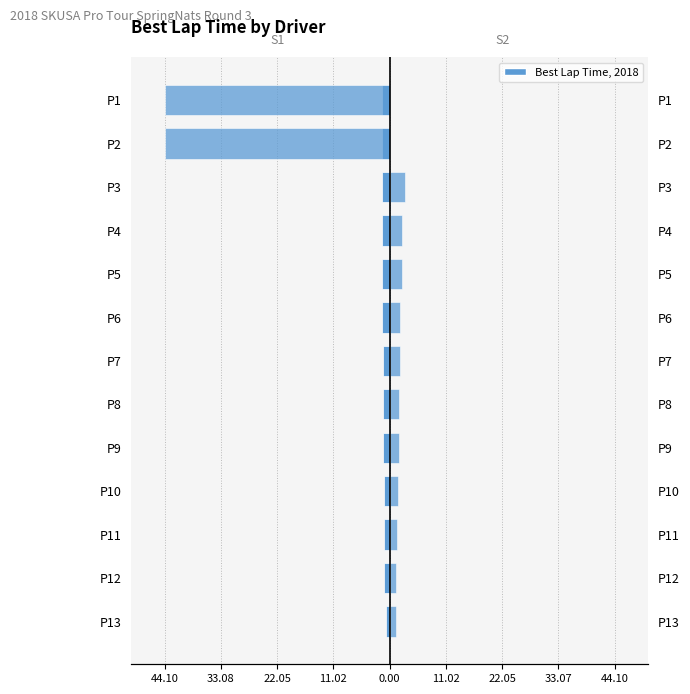

Reading right to left, transcribe all the data shown in this chart.

S1 (Best Lap): -1.6	-1.5	-1.5	-1.5	-1.5	-1.4	-1.3	-1.3	-1.2	-1.2	-1.2	-1.1	-0.7
S2 (Best Lap): -44.0	-44.0	3.0	2.4	2.4	2.0	1.9	1.9	1.8	1.6	1.5	1.3	1.2